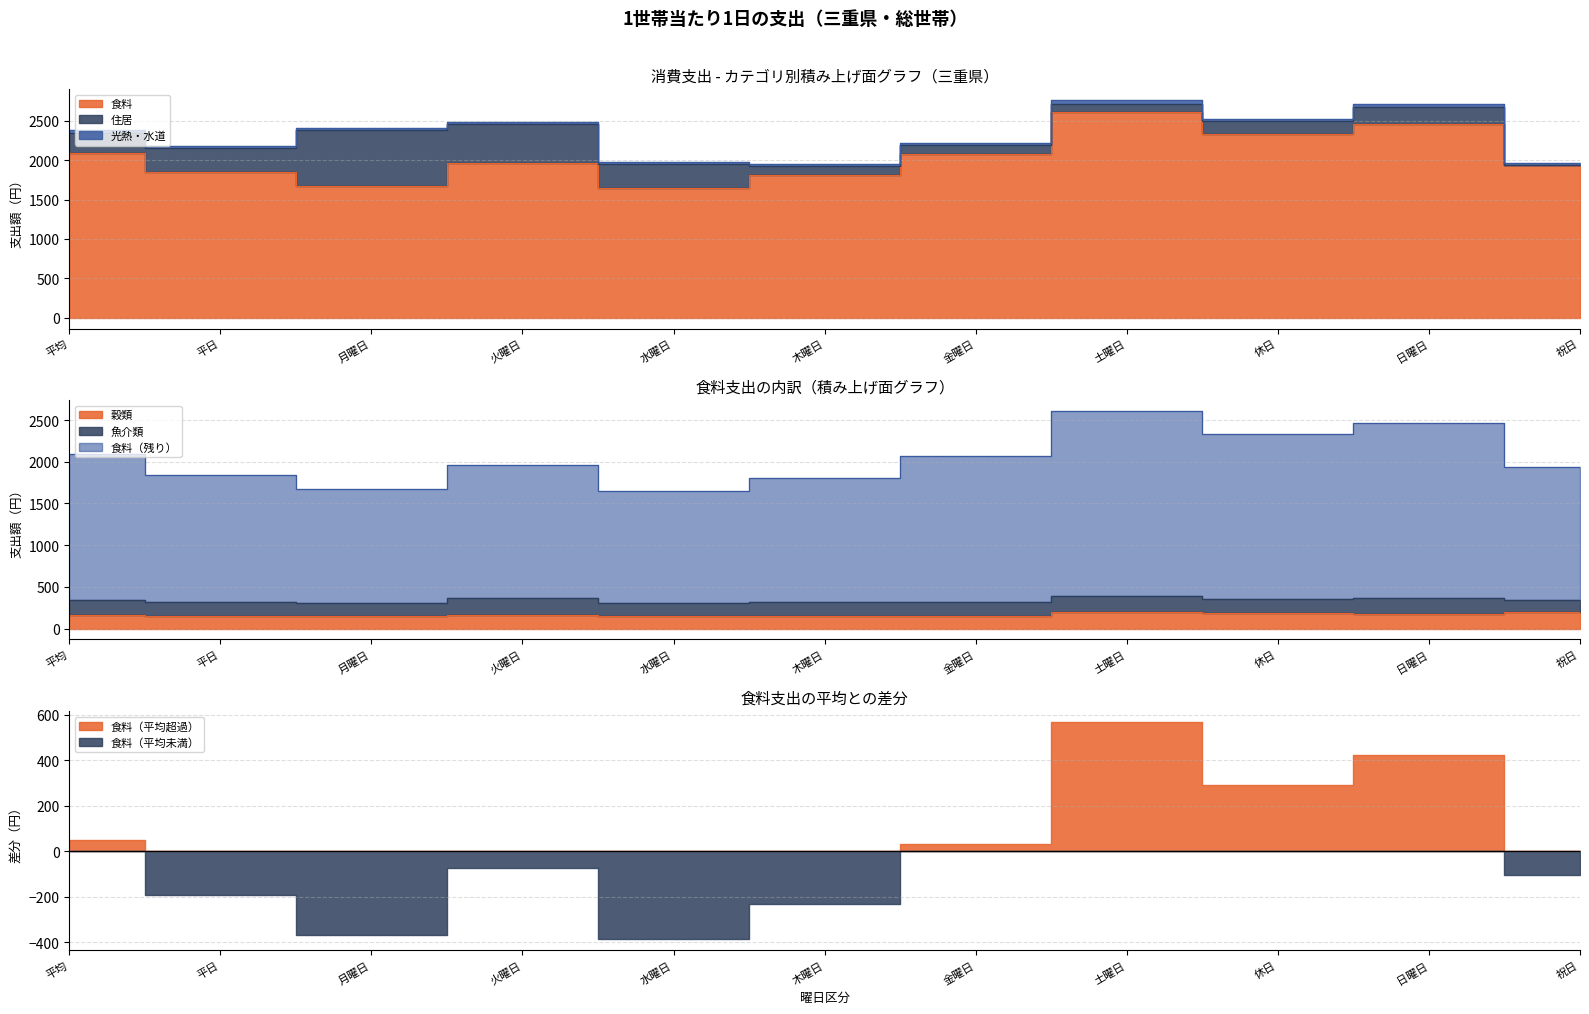

What is the difference between the 食料 values at 土曜日 and 木曜日?

800.6